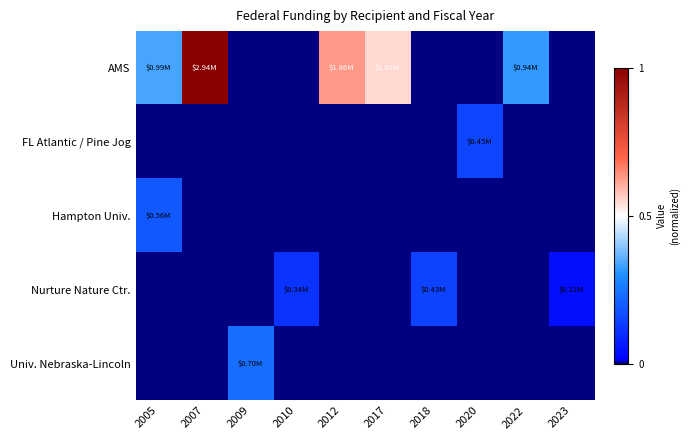

How many series are shown in this chart?

5